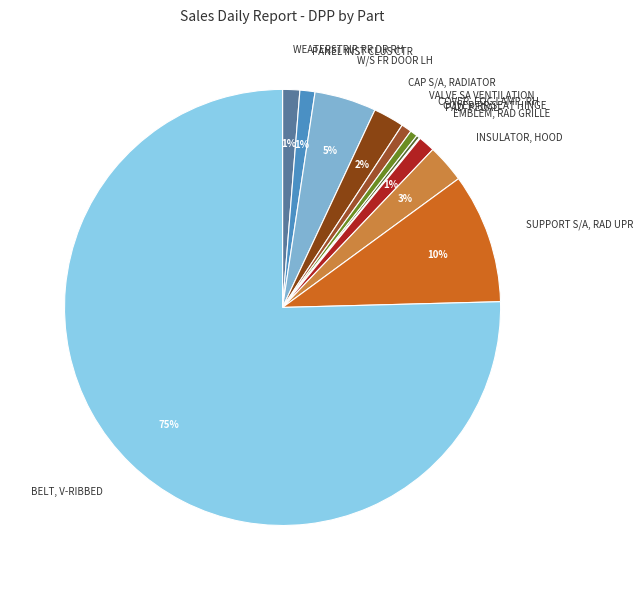

Which has a higher value, EMBLEM, RAD GRILLE or BELT, V-RIBBED?

BELT, V-RIBBED